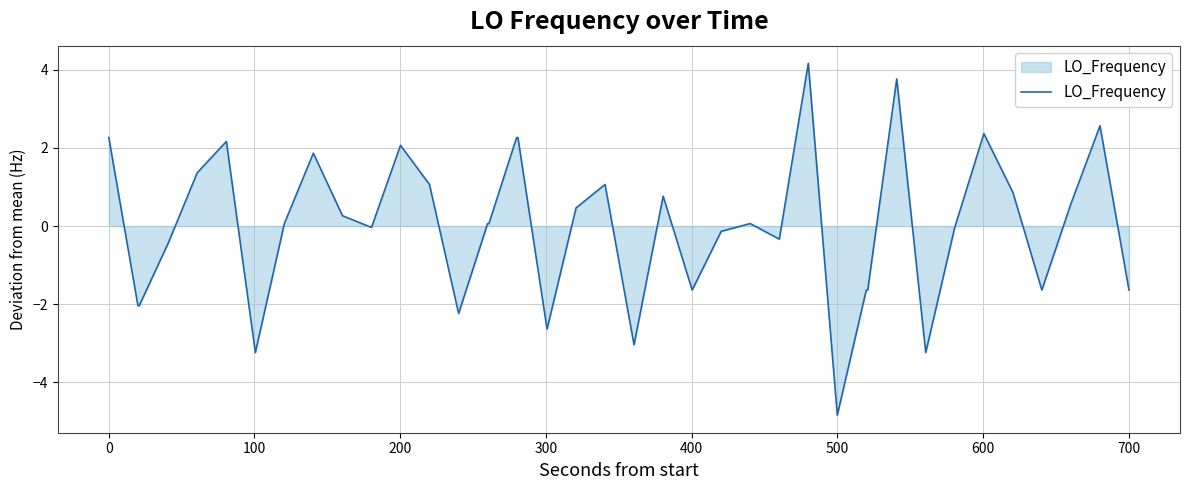

What is the greatest value displayed?

4.2